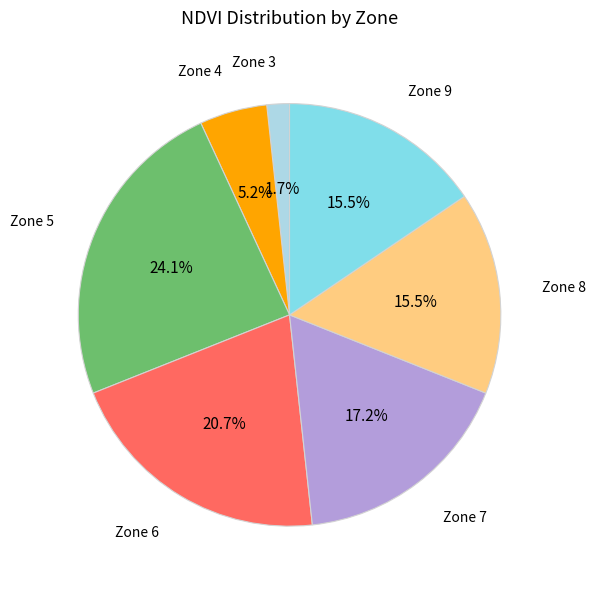

How many slices are in this pie chart?

7